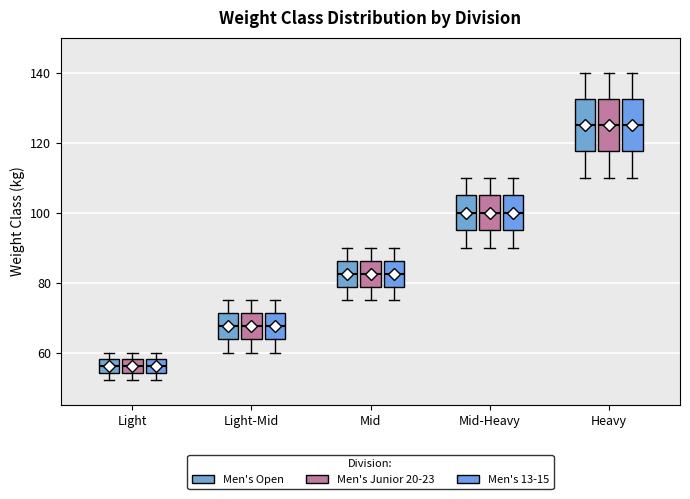

Reading left to right, transcribe this box plot: for each box, give where its median line is, the range the box spans, and where its two whiskers end, as read against the y-axis. The values are not printed on the chart, so give them approximately, as read against the axis.

Light (Men's Open): median 56, box 54 to 58, whiskers 52 to 60
Light (Men's Junior 20-23): median 56, box 54 to 58, whiskers 52 to 60
Light (Men's 13-15): median 56, box 54 to 58, whiskers 52 to 60
Light-Mid (Men's Open): median 68, box 64 to 72, whiskers 60 to 76
Light-Mid (Men's Junior 20-23): median 68, box 64 to 72, whiskers 60 to 76
Light-Mid (Men's 13-15): median 68, box 64 to 72, whiskers 60 to 76
Mid (Men's Open): median 82, box 78 to 86, whiskers 76 to 90
Mid (Men's Junior 20-23): median 82, box 78 to 86, whiskers 76 to 90
Mid (Men's 13-15): median 82, box 78 to 86, whiskers 76 to 90
Mid-Heavy (Men's Open): median 100, box 96 to 106, whiskers 90 to 110
Mid-Heavy (Men's Junior 20-23): median 100, box 96 to 106, whiskers 90 to 110
Mid-Heavy (Men's 13-15): median 100, box 96 to 106, whiskers 90 to 110
Heavy (Men's Open): median 126, box 118 to 132, whiskers 110 to 140
Heavy (Men's Junior 20-23): median 126, box 118 to 132, whiskers 110 to 140
Heavy (Men's 13-15): median 126, box 118 to 132, whiskers 110 to 140